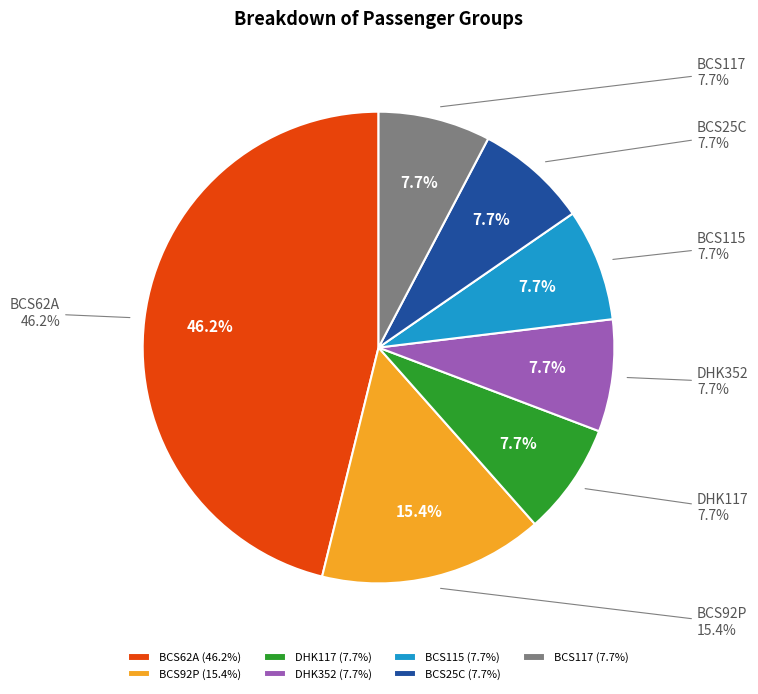

The DHK352 slice represents 8% of the pie. True or false?

True